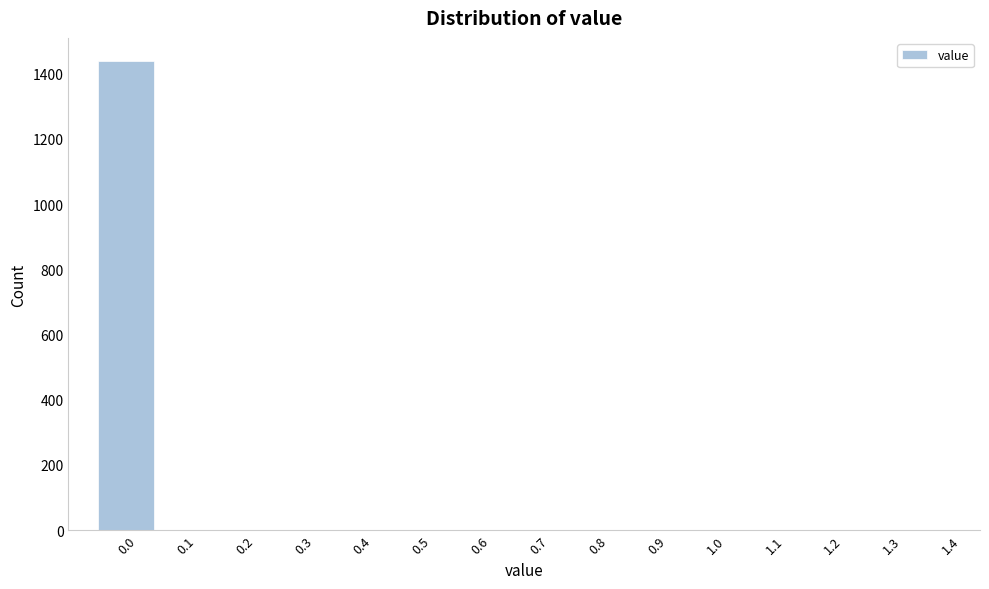

Reading left to right, transcribe all the data shown in this chart.

0.0=1438	0.1=0	0.2=0	0.3=0	0.4=0	0.5=0	0.6=0	0.7=0	0.8=0	0.9=0	1.0=0	1.1=0	1.2=0	1.3=0	1.4=0